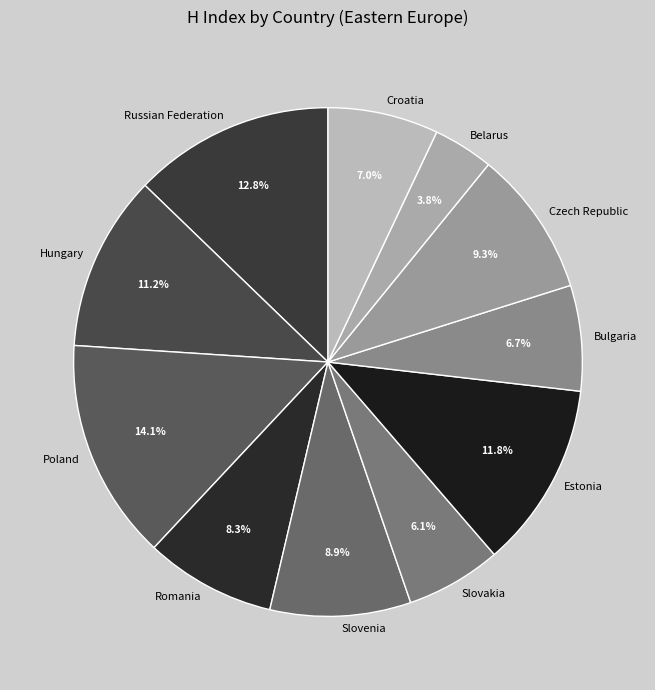

What percentage is the Croatia slice, to the nearest percent?

7%